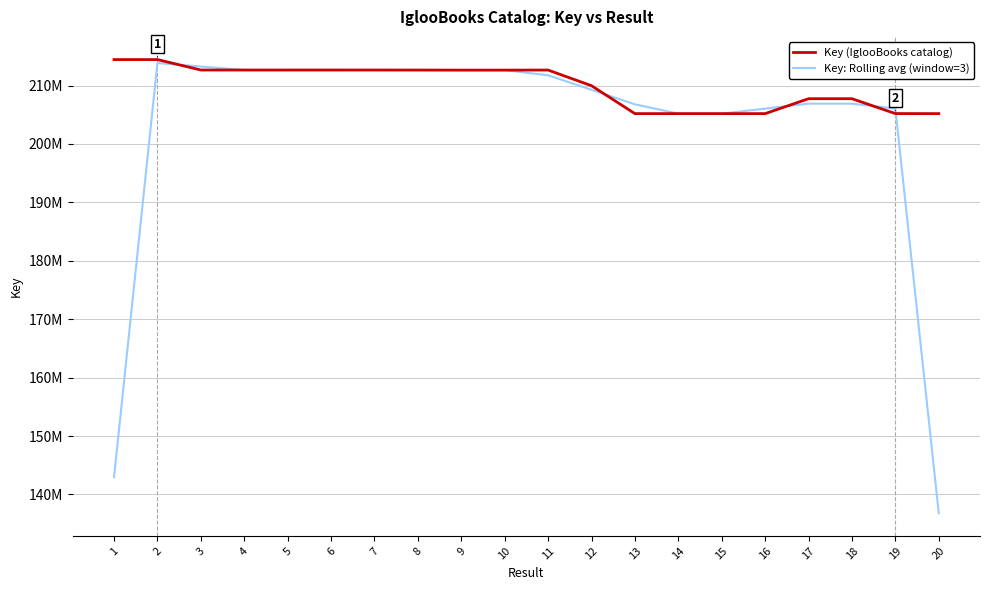

What is the total value across all series at 13?

411969793.7